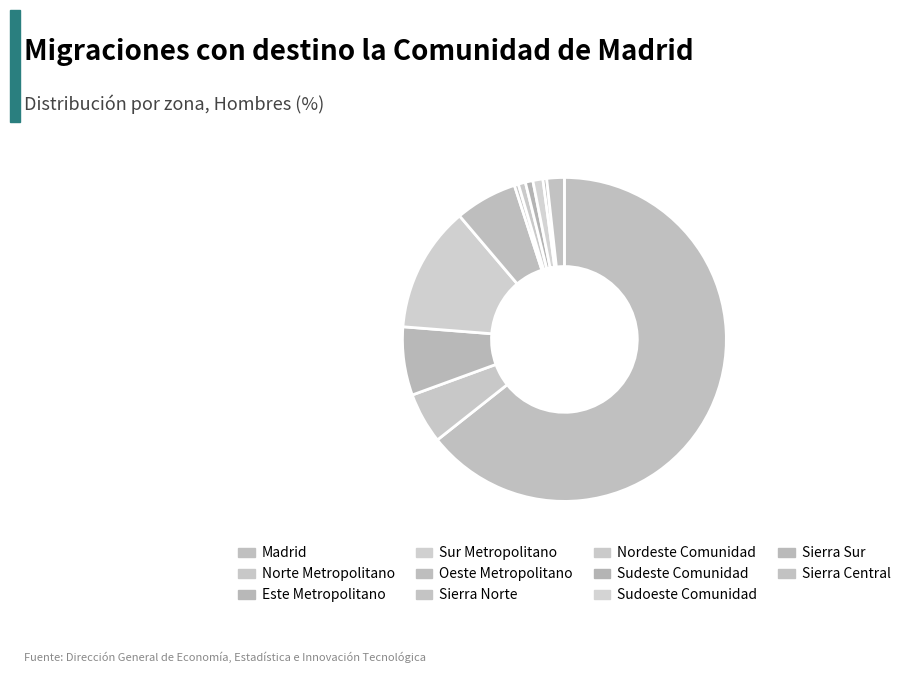

What percentage is the Sierra Central slice, to the nearest percent?

2%